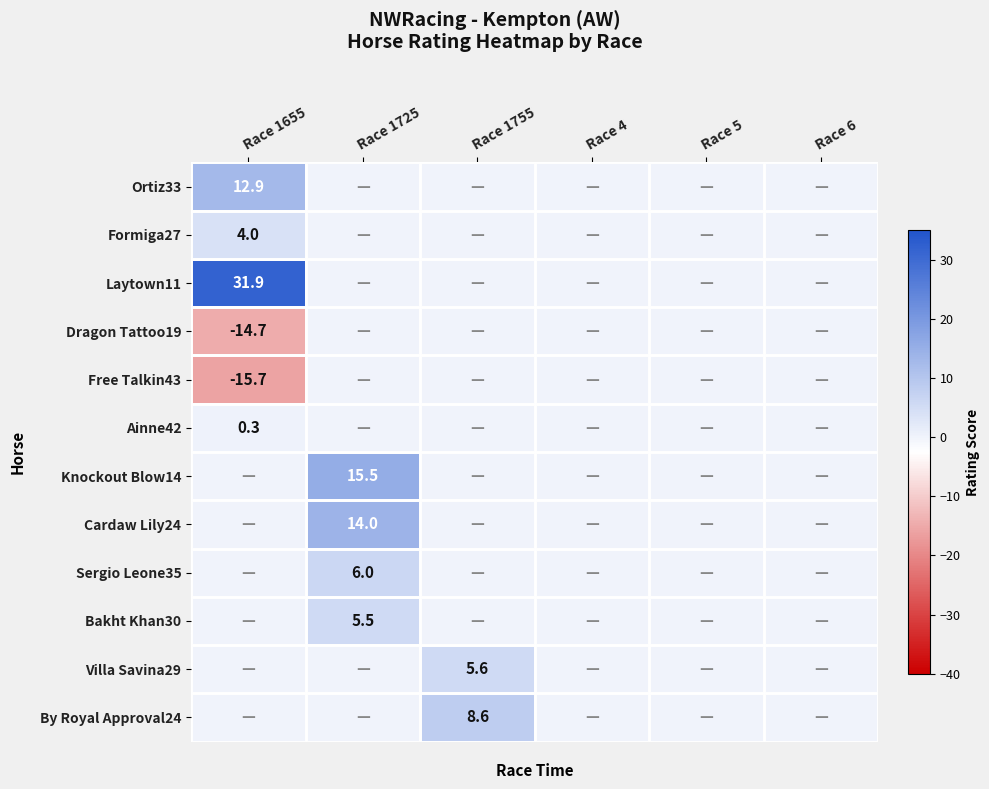

Is it true that Knockout Blow14 equals 5.8 at Race 1725?

False